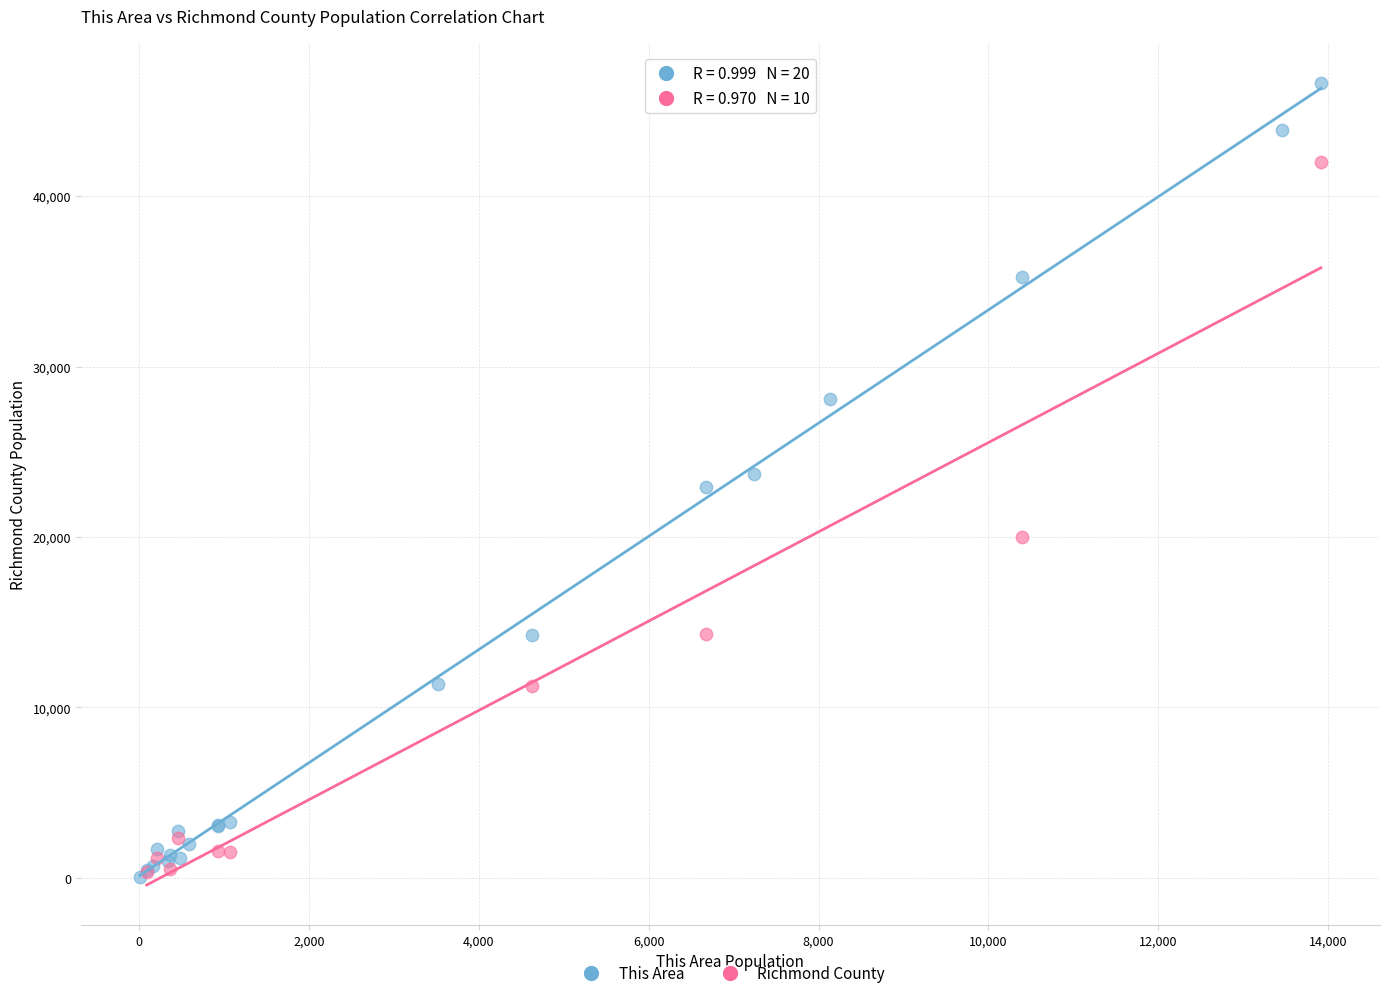

Which series reaches the maximum Y coordinate?

This Area